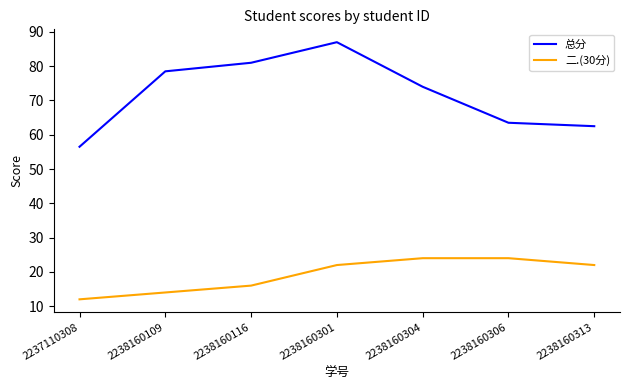

Is the value of 二.(30分) at 2238160109 greater than the value of 总分 at 2238160301?

No